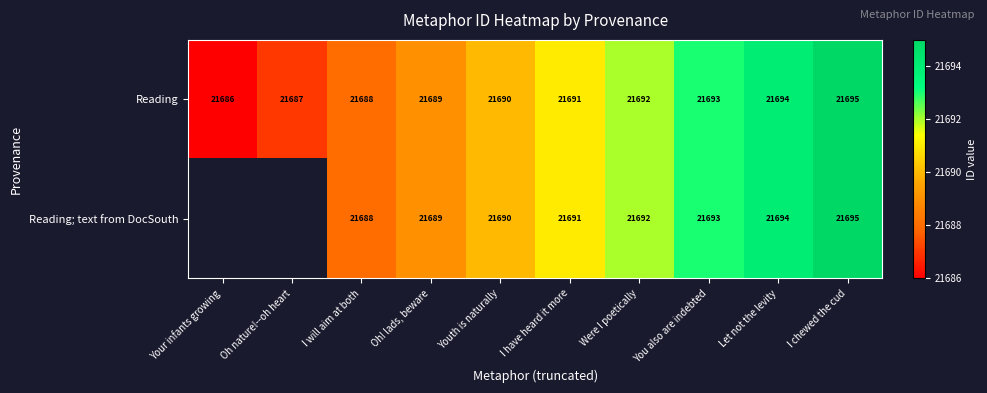

What is the total value across all series at Youth is naturally?

43380